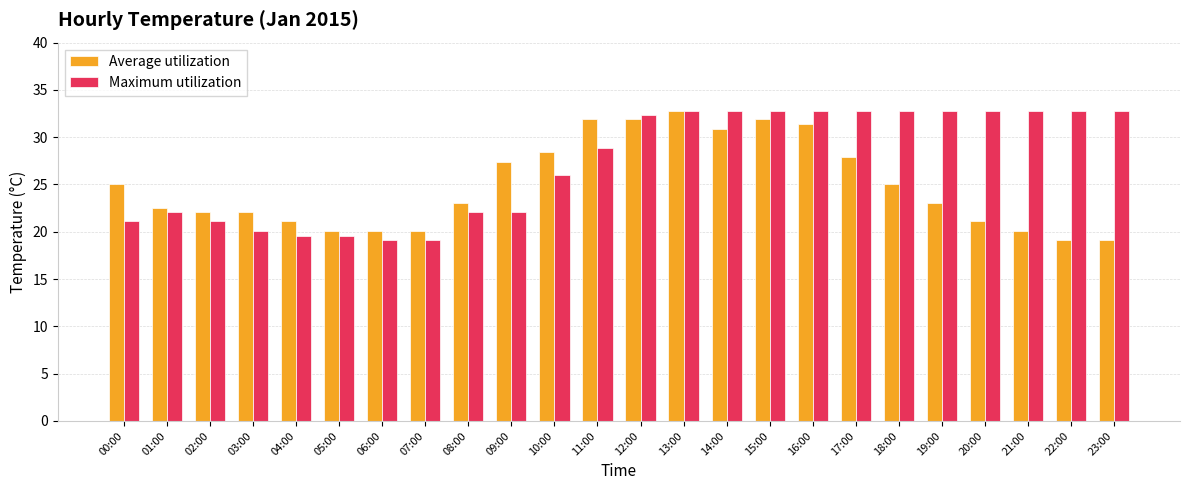

Reading right to left, extract all data points from this chart.

Average utilization: 19.1	19.1	20.1	21.1	23.0	25.0	27.9	31.4	31.9	30.9	32.8	31.9	31.9	28.4	27.4	23.0	20.1	20.1	20.1	21.1	22.1	22.1	22.5	25.0
Maximum utilization: 32.8	32.8	32.8	32.8	32.8	32.8	32.8	32.8	32.8	32.8	32.8	32.3	28.9	26.0	22.1	22.1	19.1	19.1	19.6	19.6	20.1	21.1	22.1	21.1